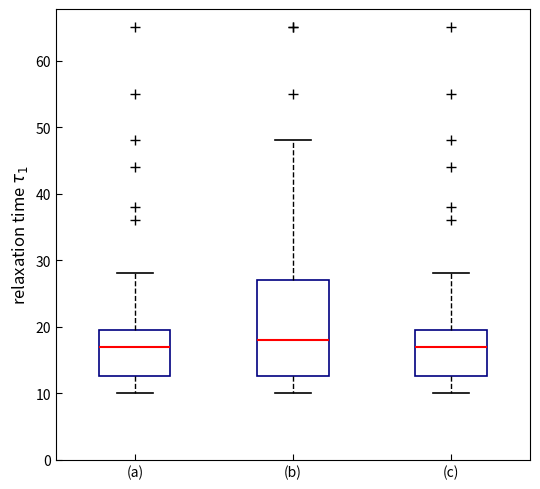

Reading left to right, transcribe this box plot: for each box, give where its median line is, the range the box spans, and where its two whiskers end, as read against the y-axis. The values are not printed on the chart, so give them approximately, as read against the axis.

(a): median 17, box 13 to 20, whiskers 10 to 28
(b): median 18, box 13 to 27, whiskers 10 to 48
(c): median 17, box 13 to 20, whiskers 10 to 28